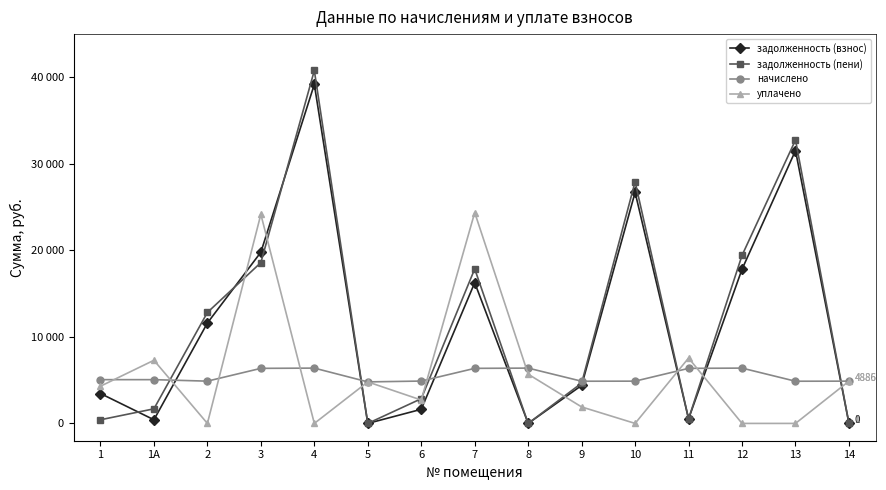

Where is задолженность (взнос) nearest to the value 19597?

3